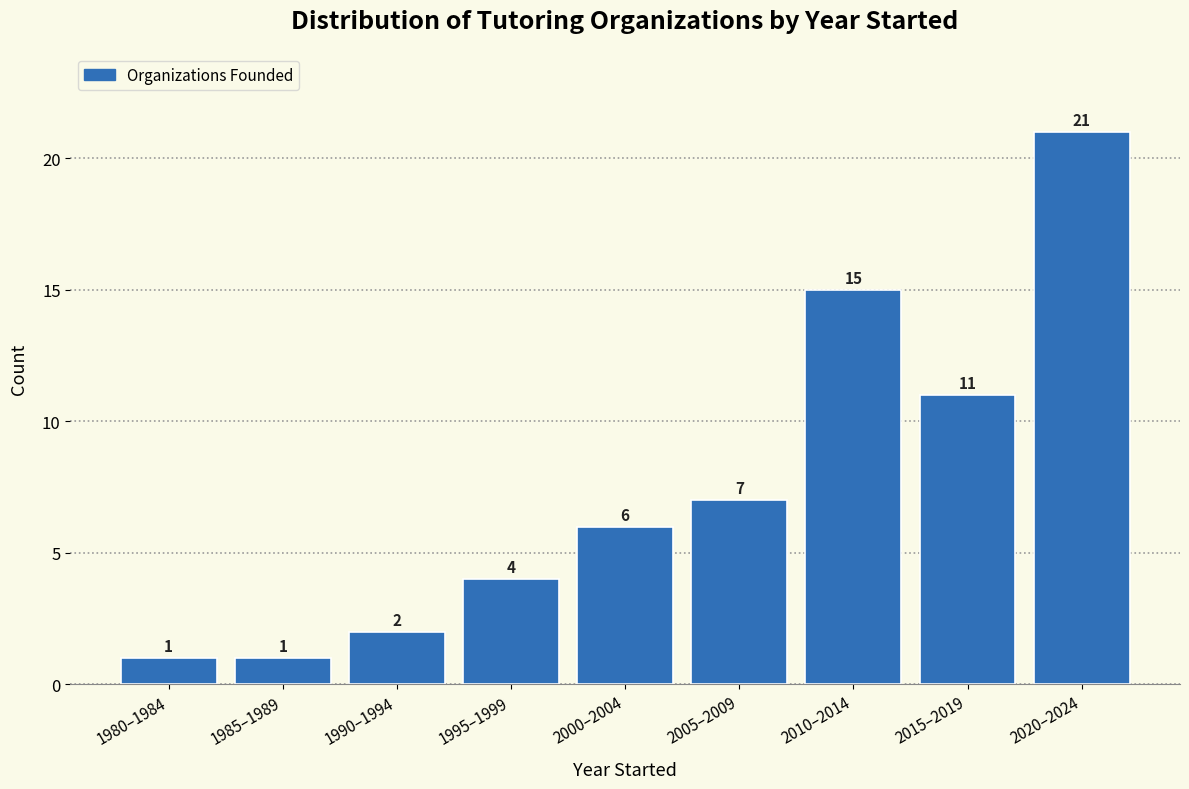

Reading left to right, list all the values displayed in this chart.

1	1	2	4	6	7	15	11	21